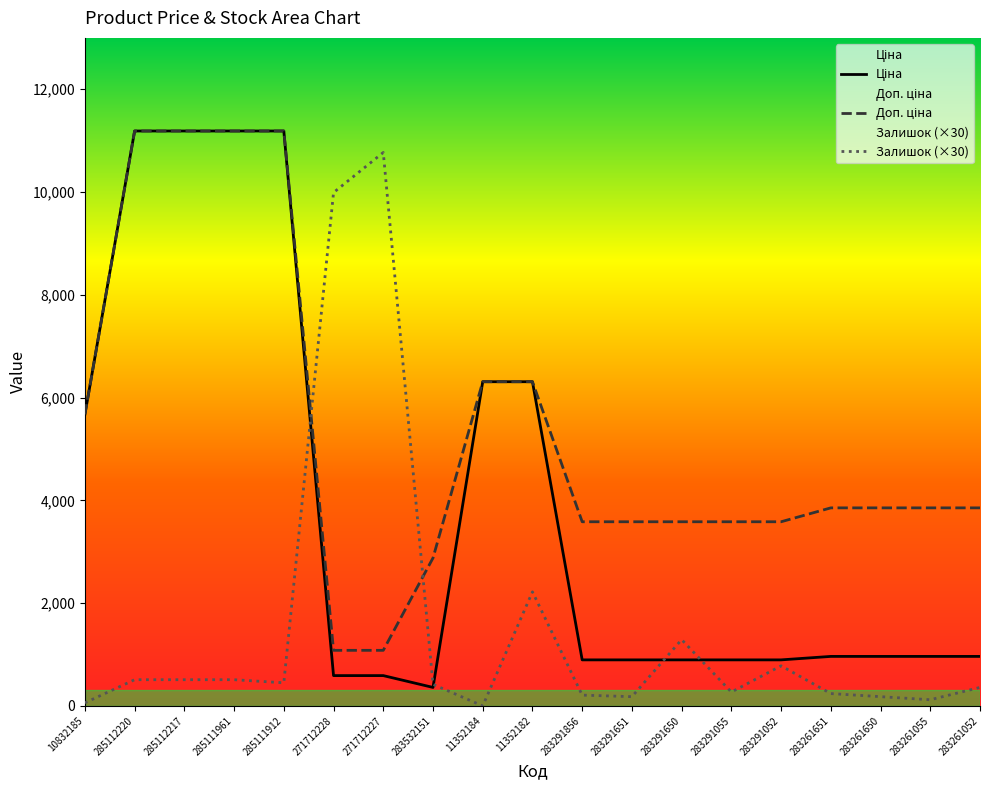

Which series has the largest range (max minus min)?

Ціна